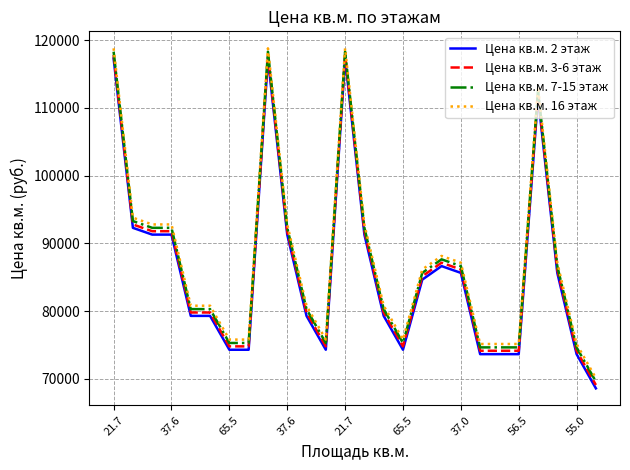

True or false: Цена кв.м. 2 этаж and Цена кв.м. 16 этаж cross at least once.

False